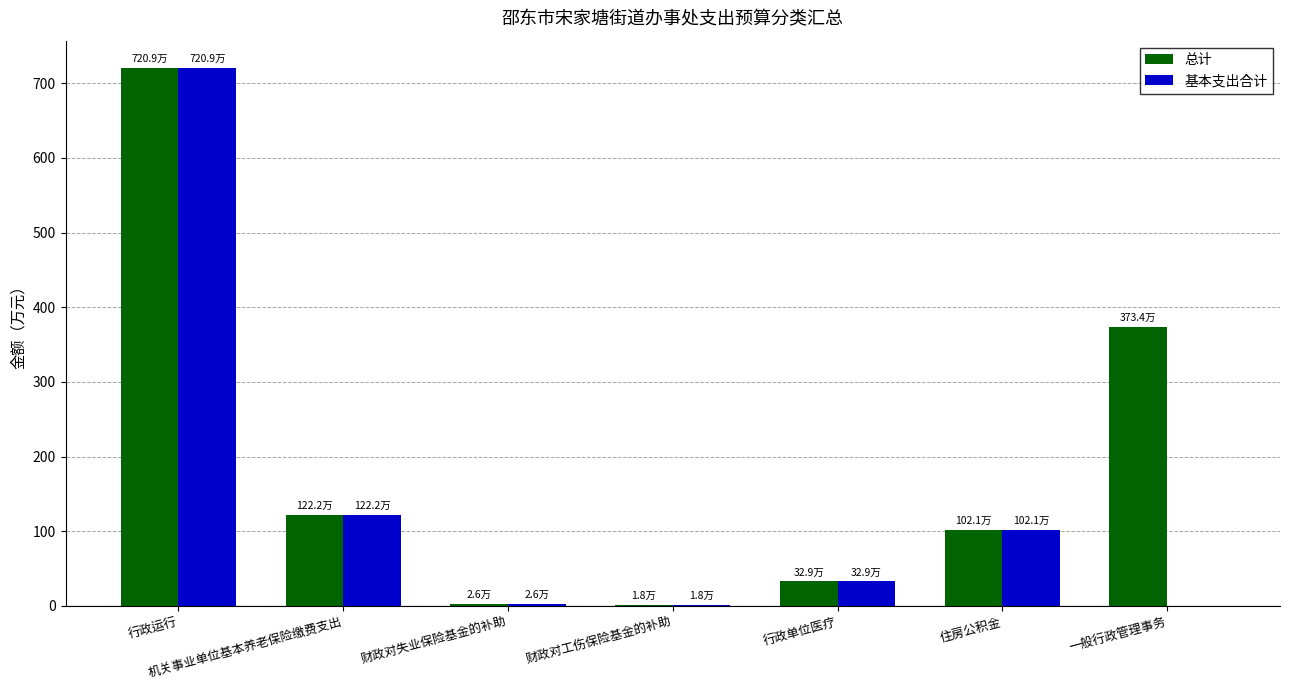

What value does the 基本支出合计 series have at 住房公积金?

102.1